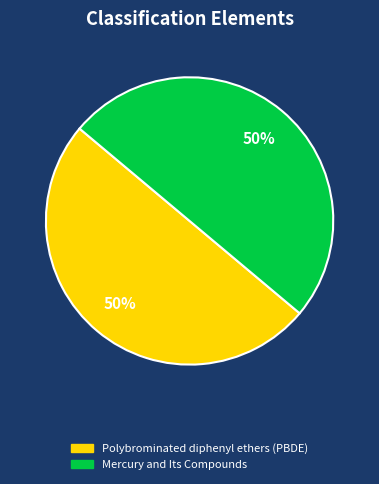

Do Polybrominated diphenyl ethers (PBDE) and Mercury and Its Compounds together represent more than half of the pie?

Yes